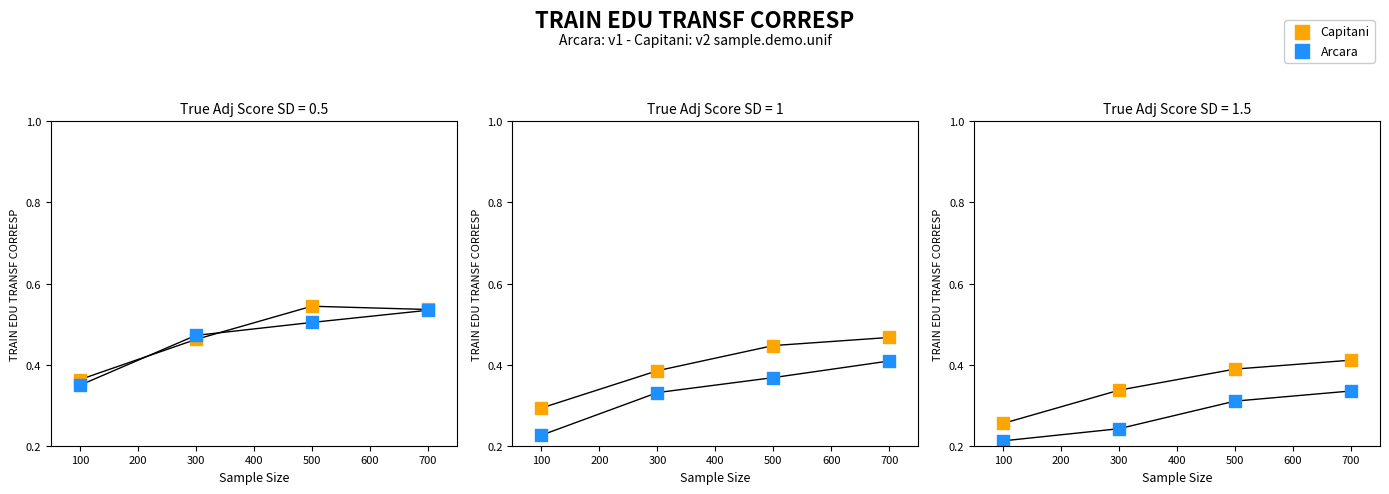

What are all the series names shown in the legend?

Capitani, Arcara